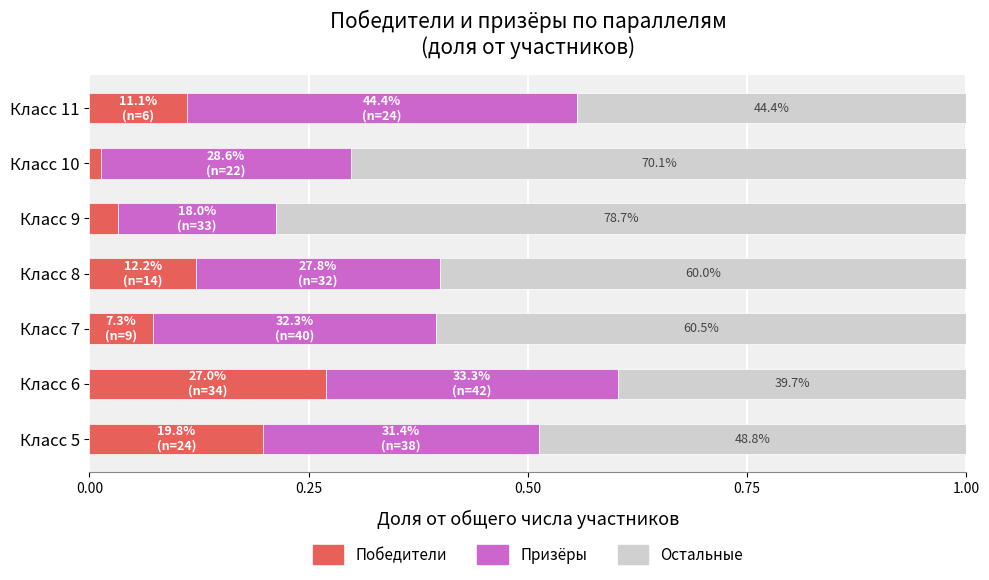

How many series are shown in this chart?

3